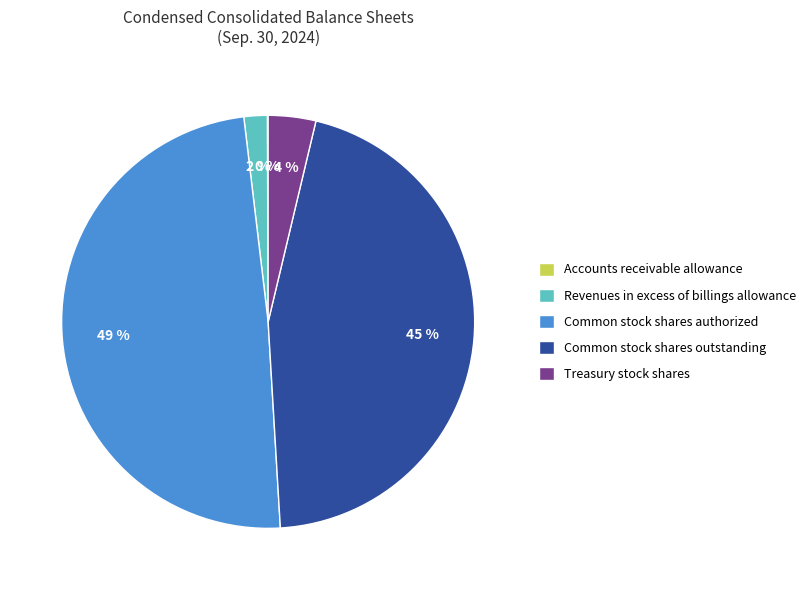

Approximately how many times larger is the value at Common stock shares outstanding compared to Common stock shares authorized?

0.9